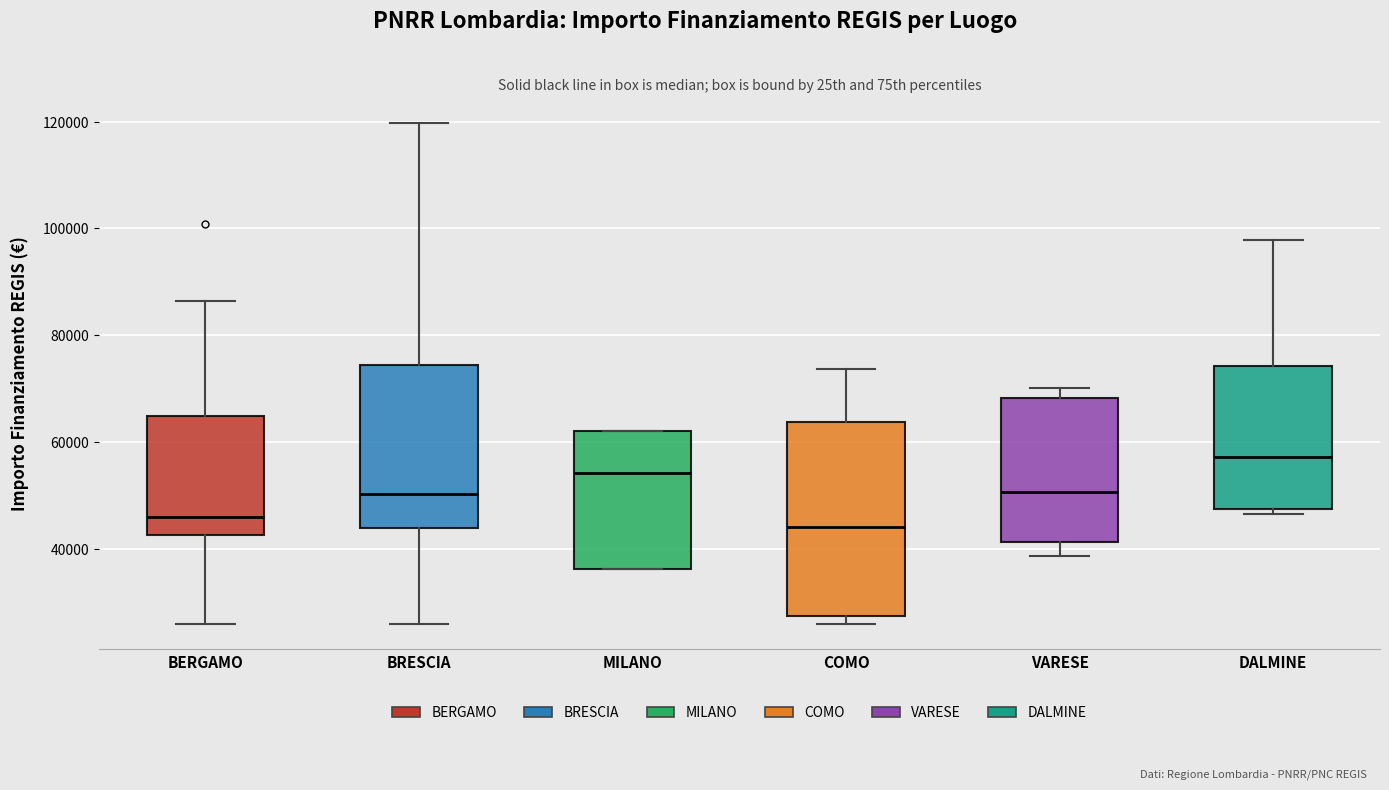

Where does the median line of the box for VARESE sit on the y-axis? The values are not printed on the chart, so give them approximately, as read against the axis.

50000